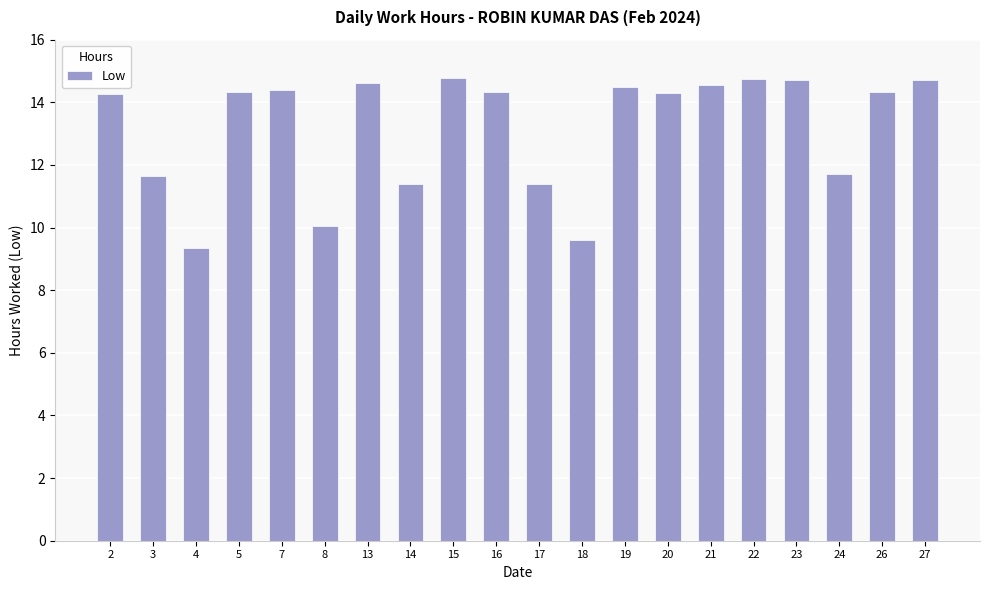

True or false: the data shows 14.4 at 7.

True